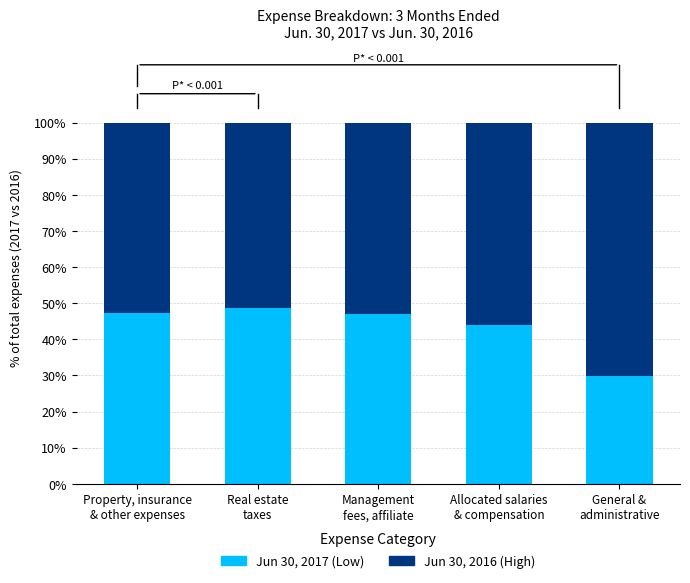

The value of 3 Months Ended Jun 30 2016 at General &
administrative is 70.0. True or false?

True